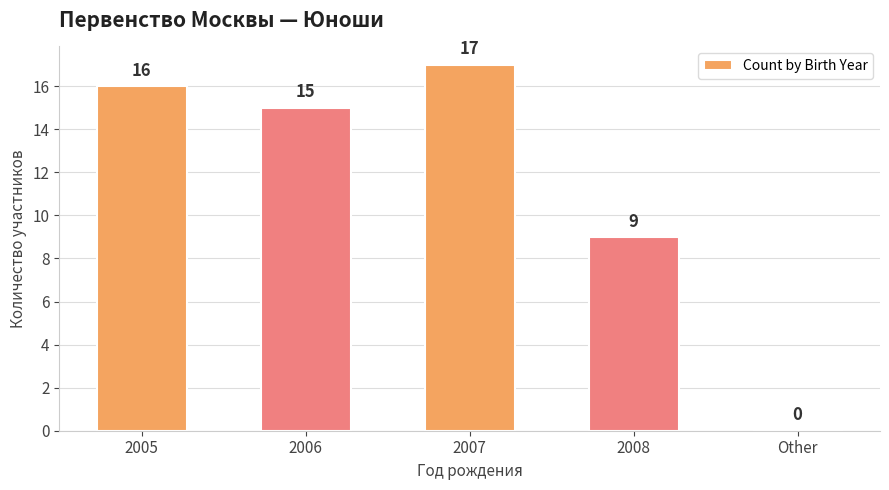

Are the bars grouped side by side (vs. stacked)?

No